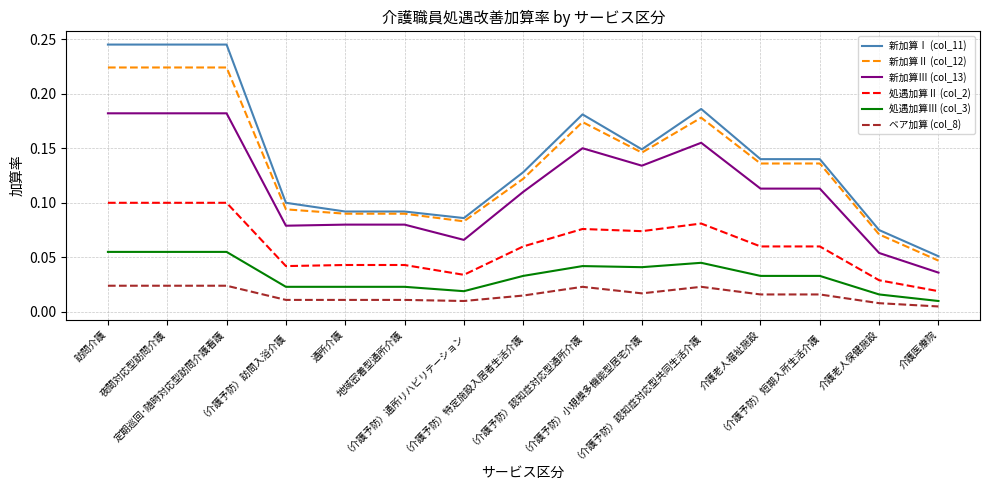

List the series in order of their peak value, lowest first.

ベア加算 (col_8), 処遇加算Ⅲ (col_3), 処遇加算Ⅱ (col_2), 新加算Ⅲ (col_13), 新加算Ⅱ (col_12), 新加算Ⅰ (col_11)